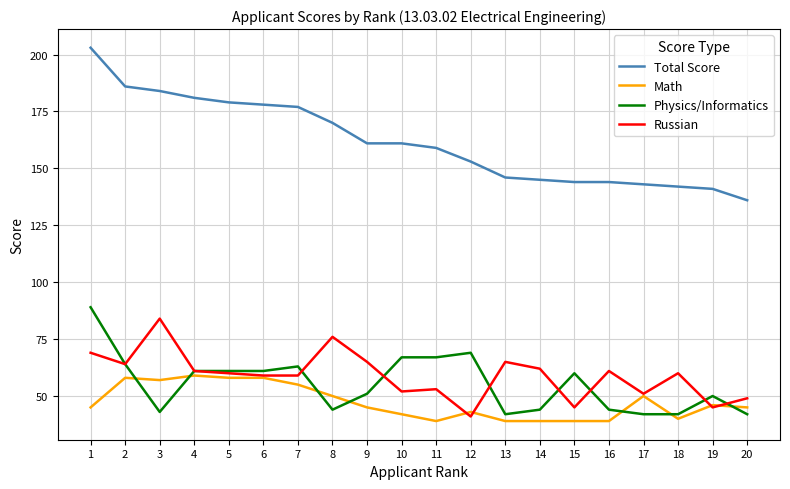

List the series in order of their peak value, lowest first.

Math, Russian, Physics/Informatics, Total Score